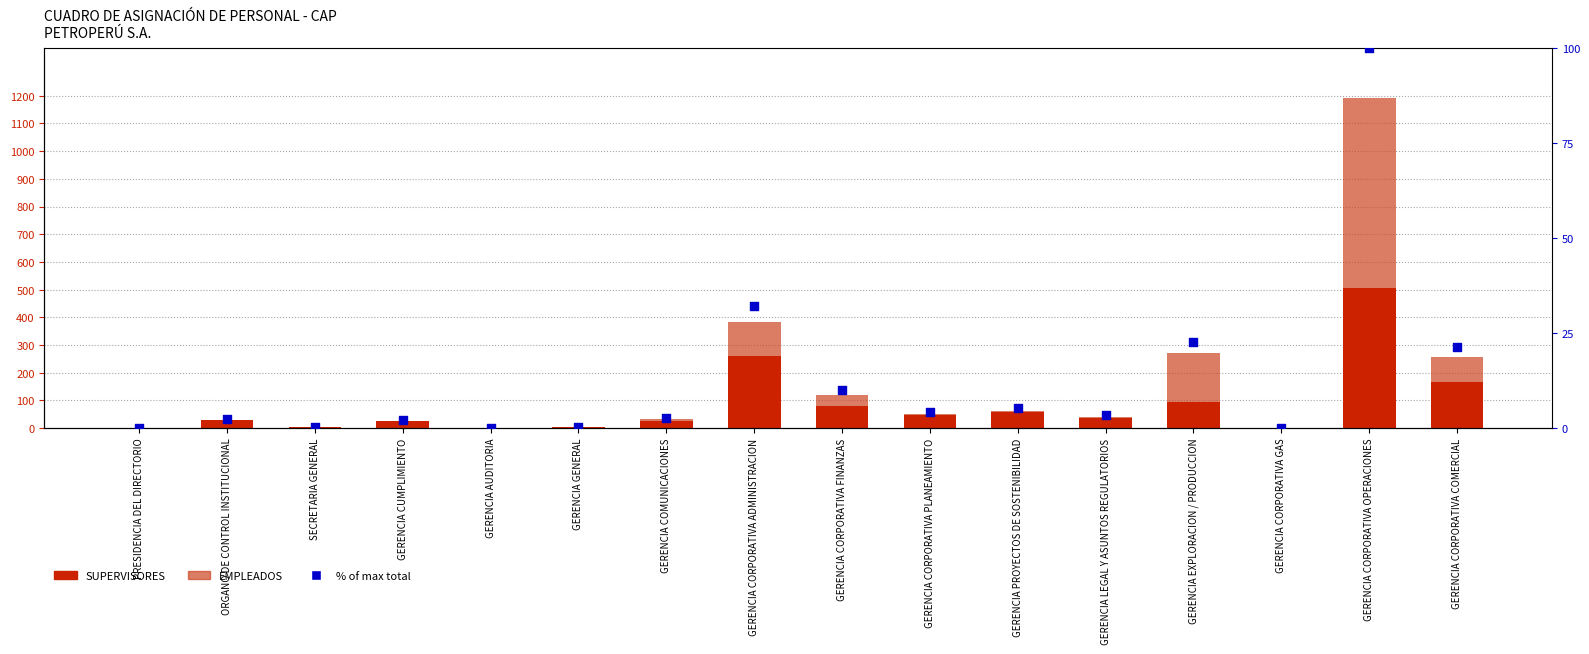

Is the value of SUPERVISORES at GERENCIA CORPORATIVA FINANZAS greater than the value of EMPLEADOS at GERENCIA CORPORATIVA GAS?

Yes